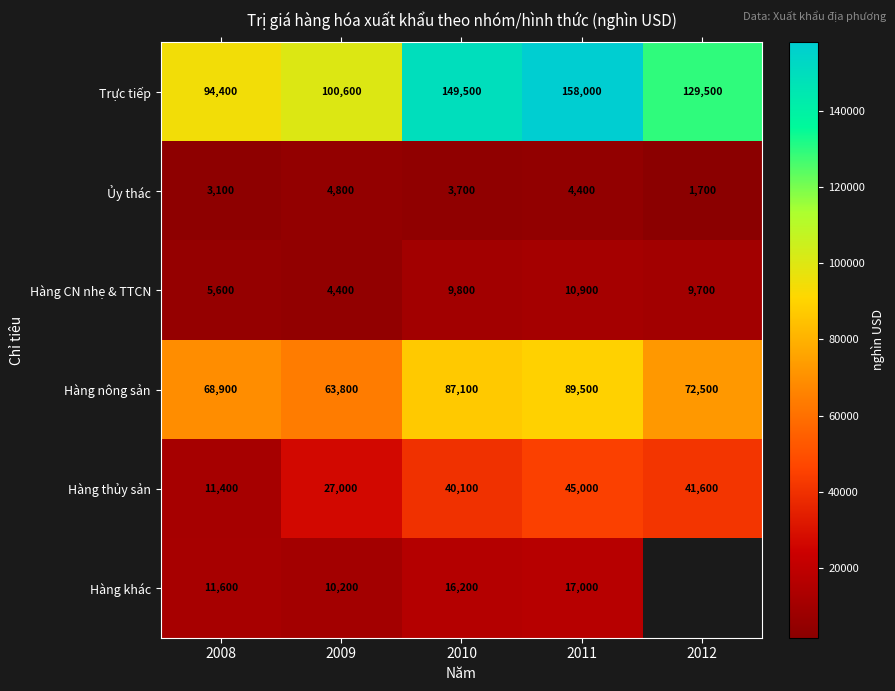

At which label does Hàng nông sản reach its peak?

2011